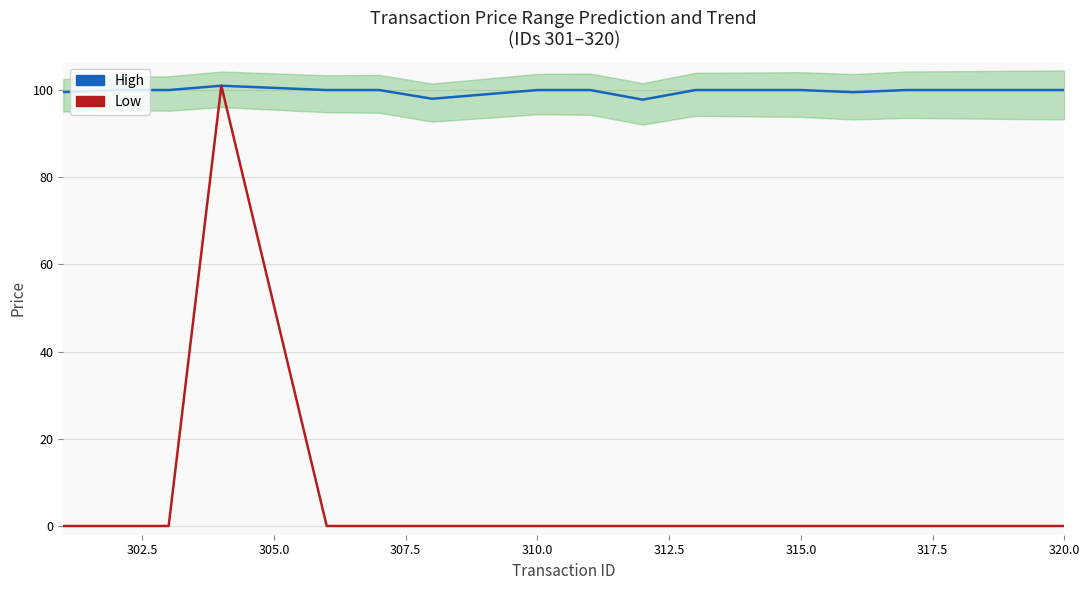

Rank the series at 320.0 from highest to lowest value.

High, Low